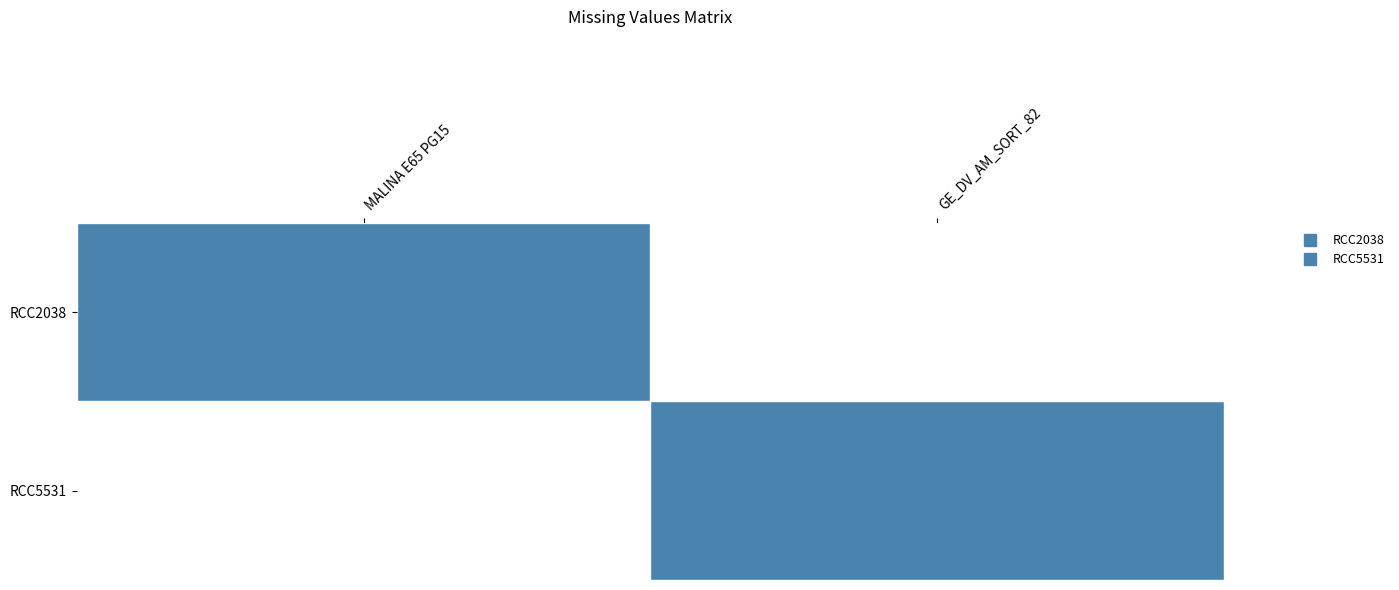

Rank the series at GE_DV_AM_SORT_82 from lowest to highest value.

RCC2038, RCC5531